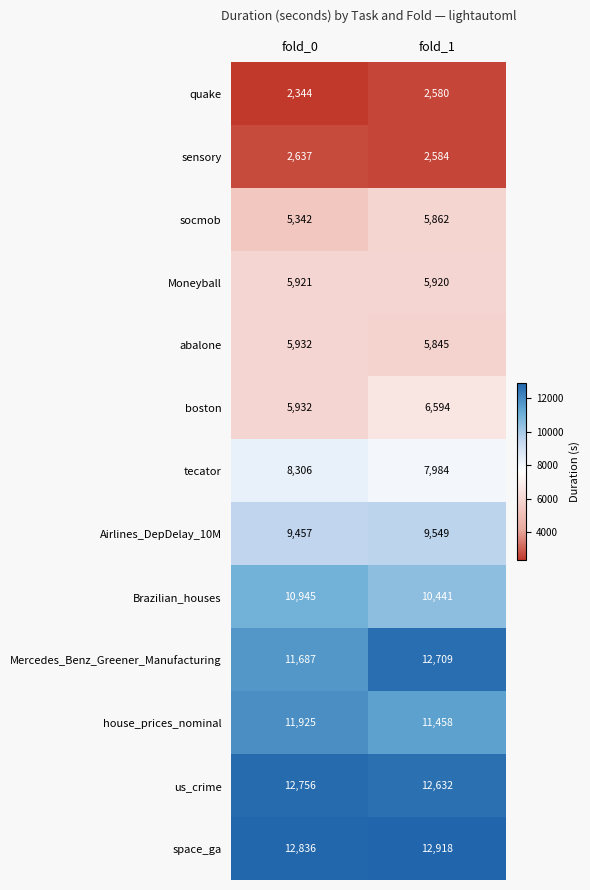

Is it true that socmob equals 5862 at fold_1?

True